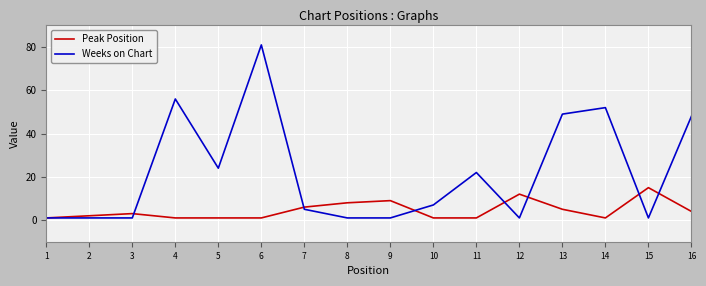

How many lines are shown in the chart?

2